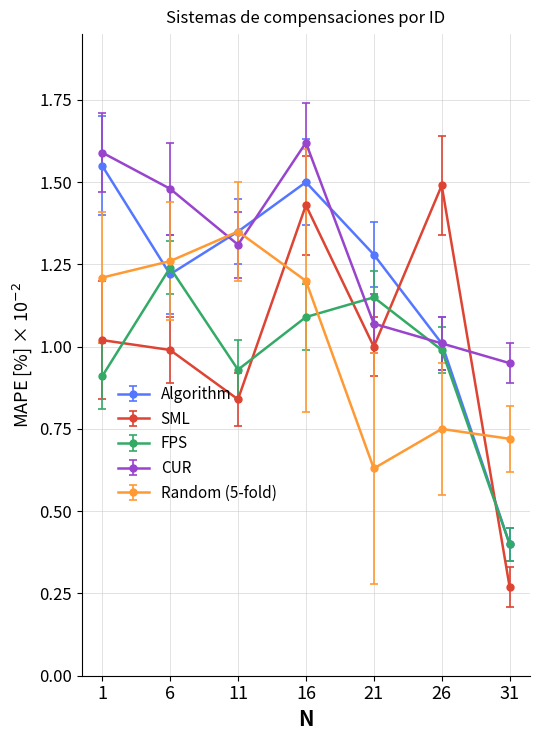

What value does the FPS series have at 31?

0.4